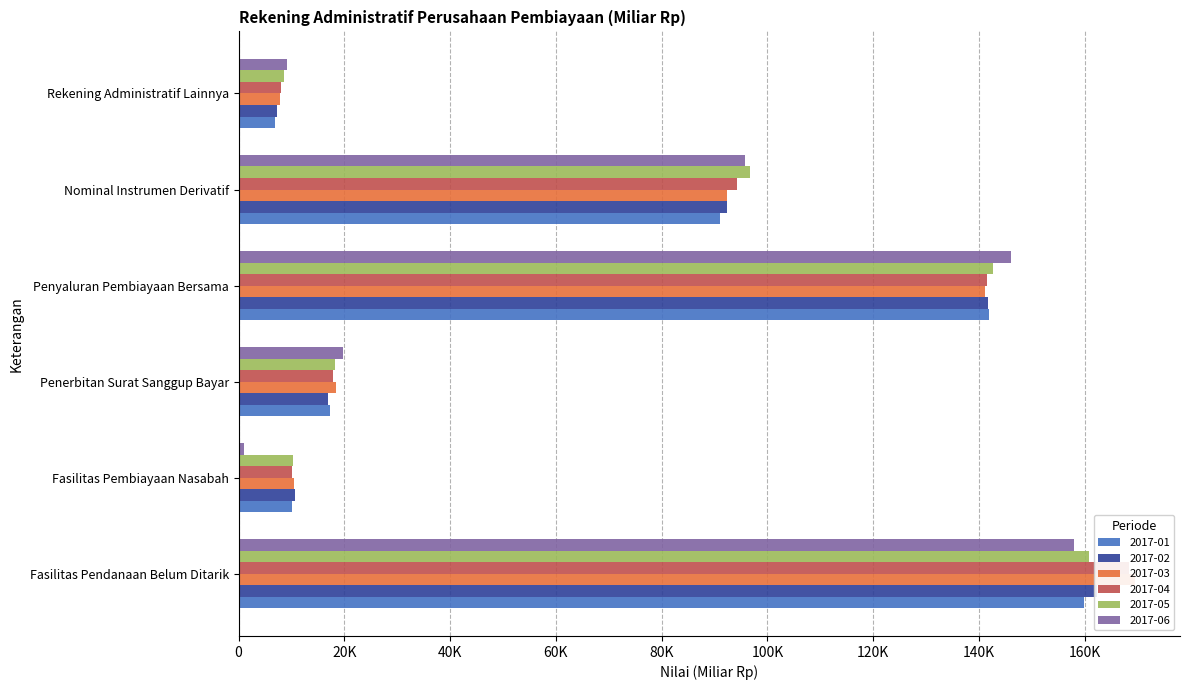

How many data points does each series have?

6